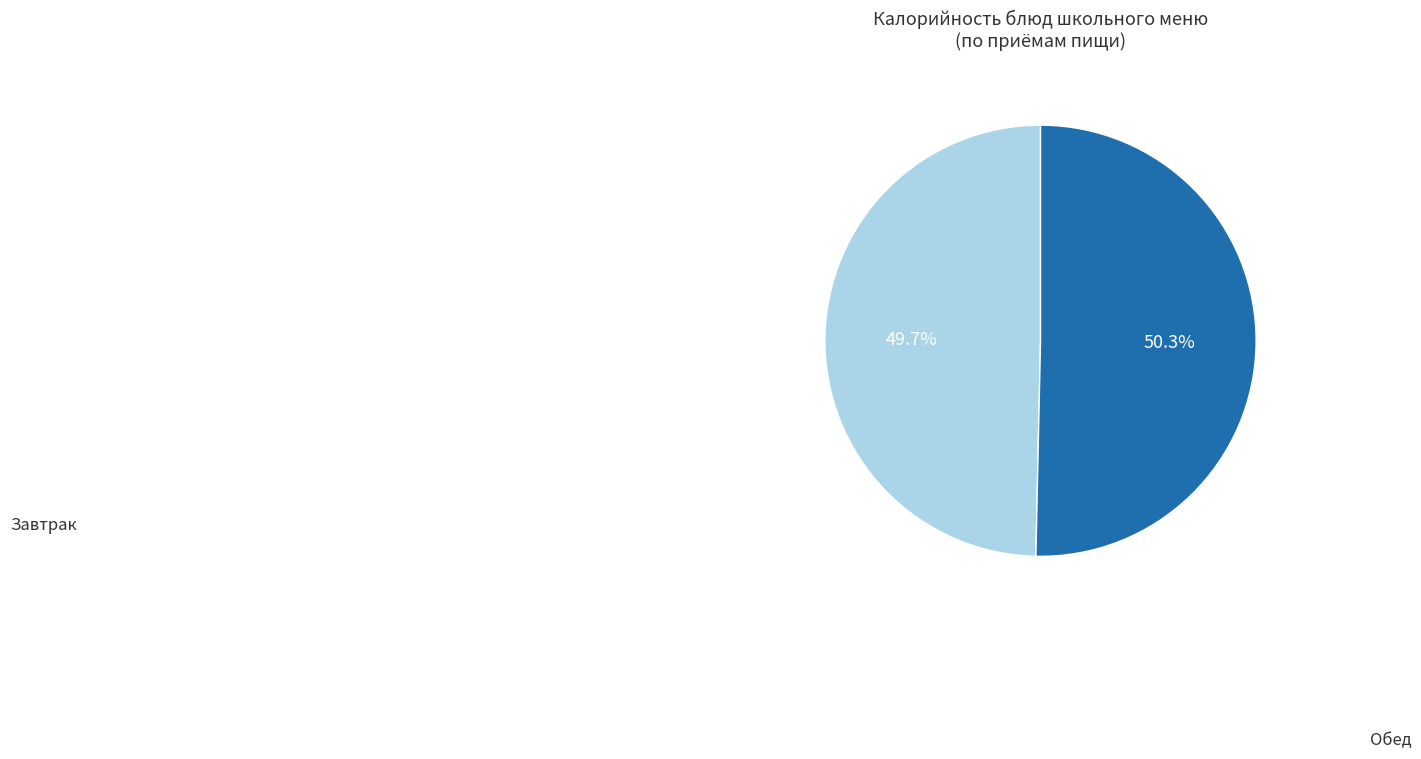

Is there any slice that represents more than half of the pie?

Yes